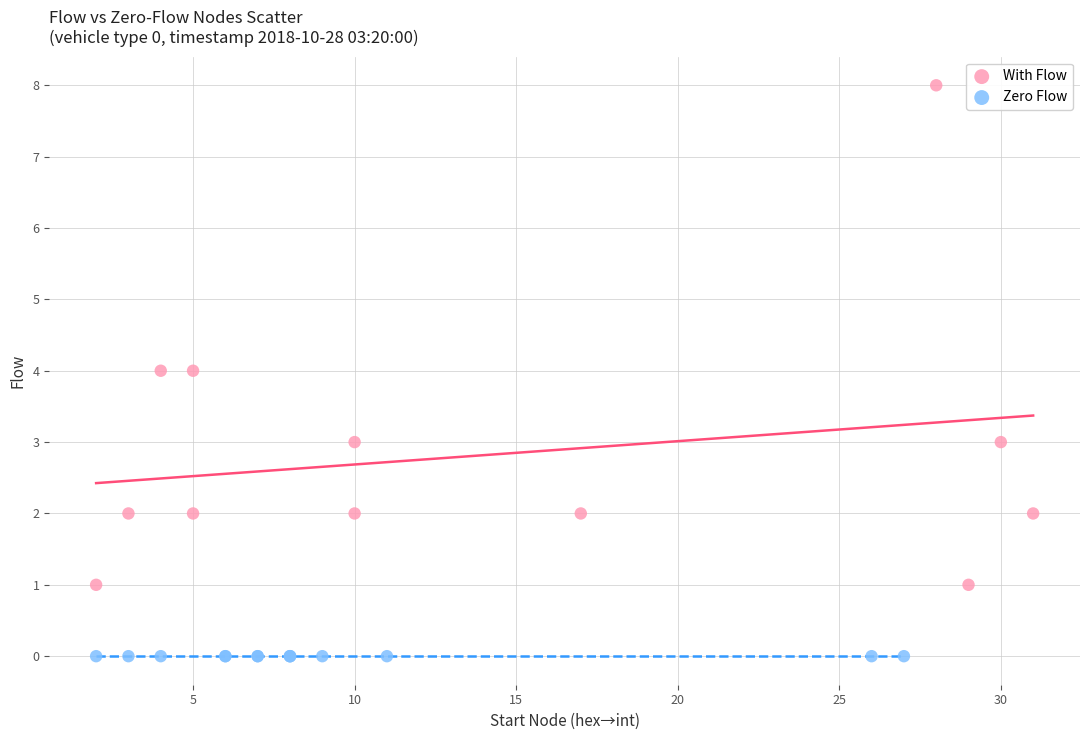

Which series reaches the minimum Y coordinate?

Zero Flow